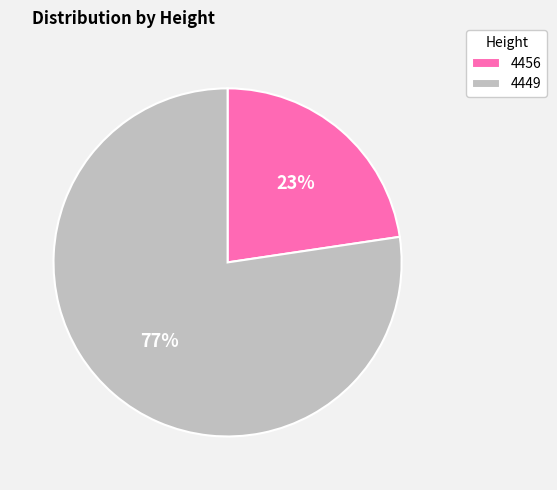

Rank the categories by value from highest to lowest.

4449, 4456